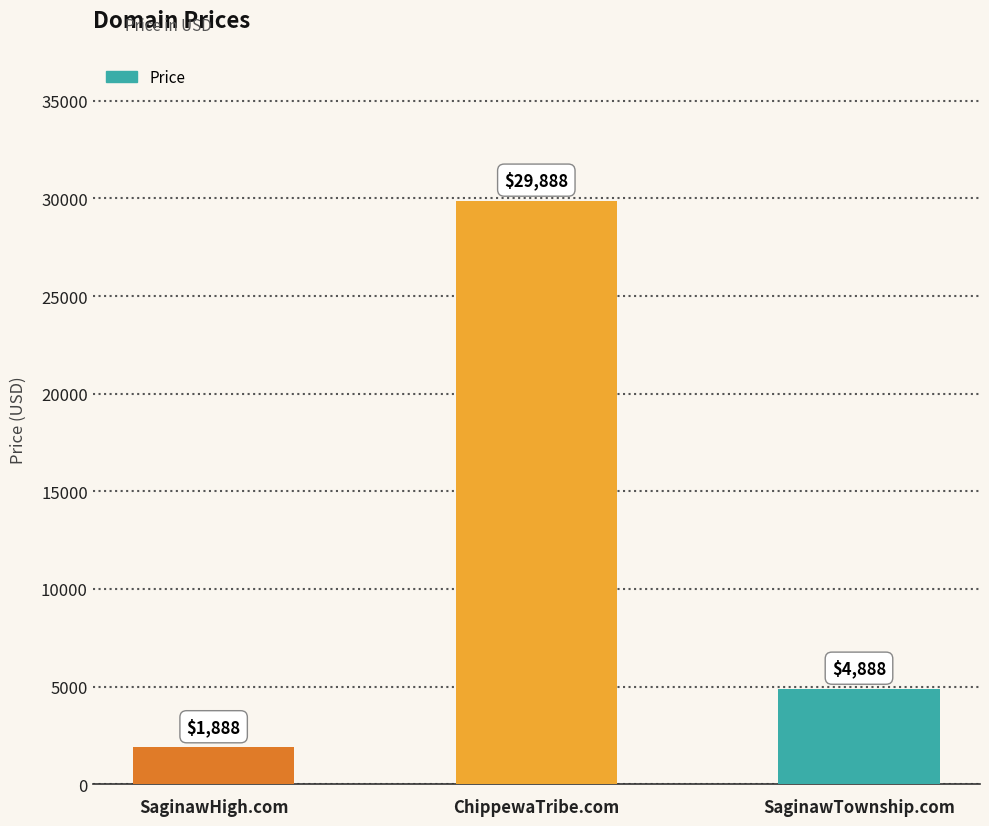

What is the smallest value displayed?

1888